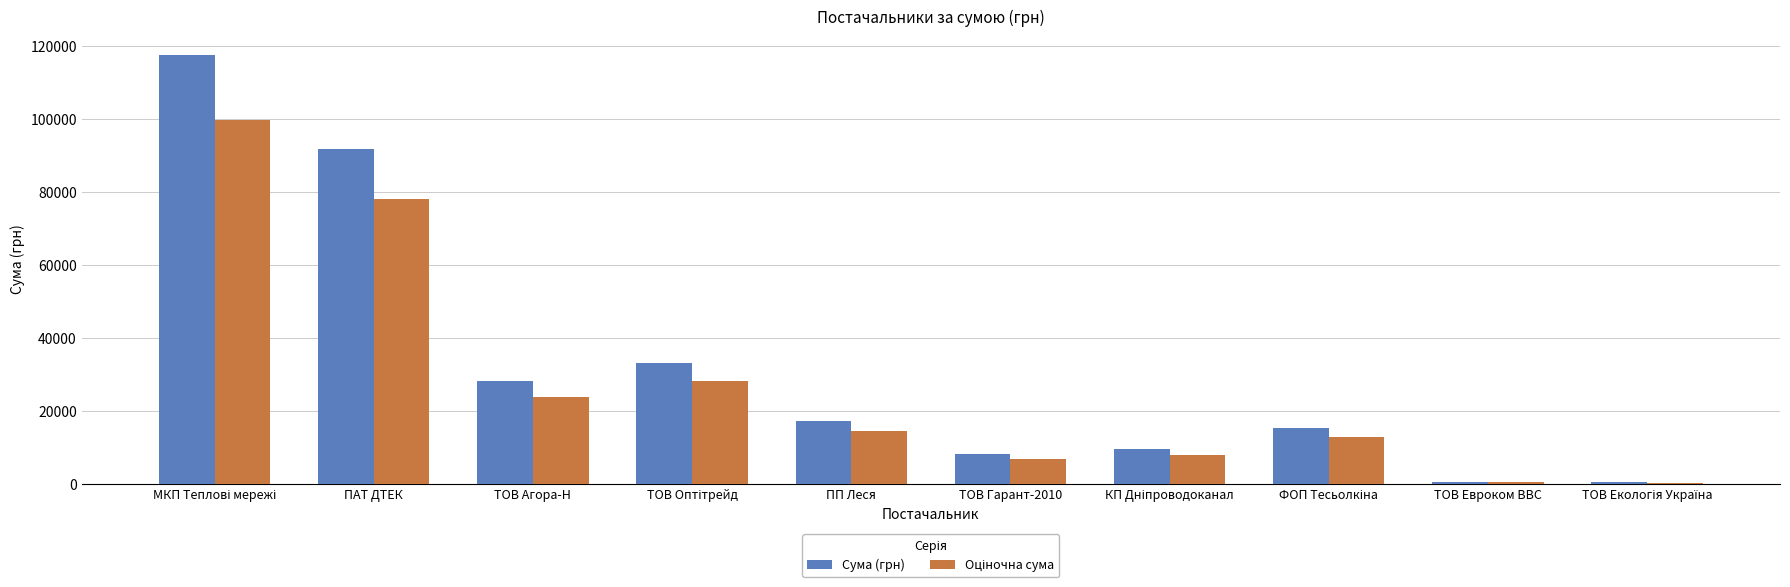

Does the chart contain stacked bars?

No